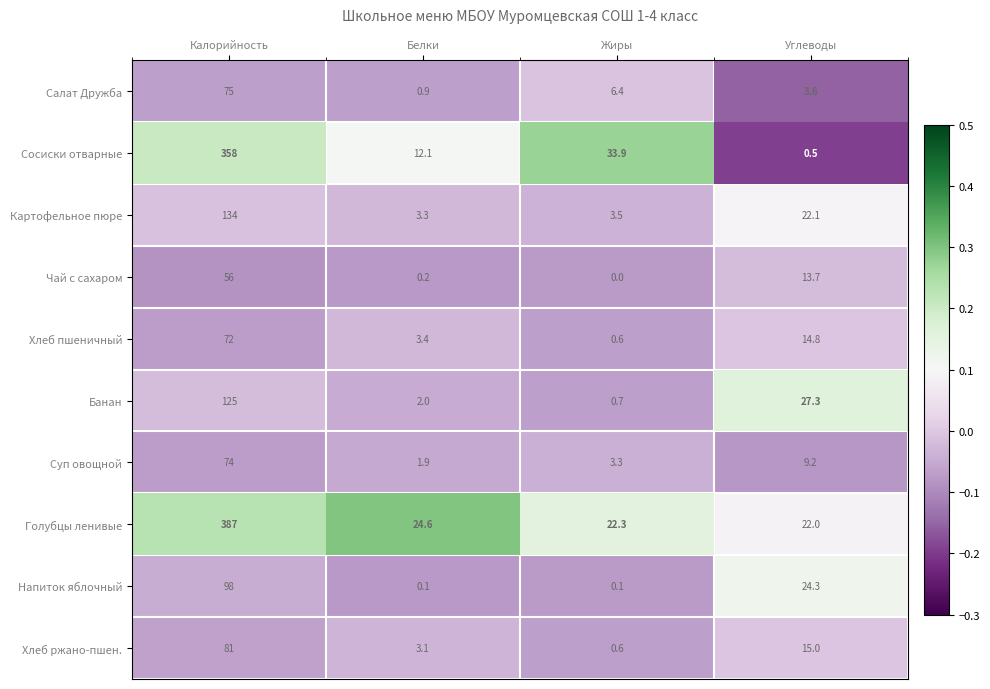

What is the average value of the Напиток яблочный series?

30.6